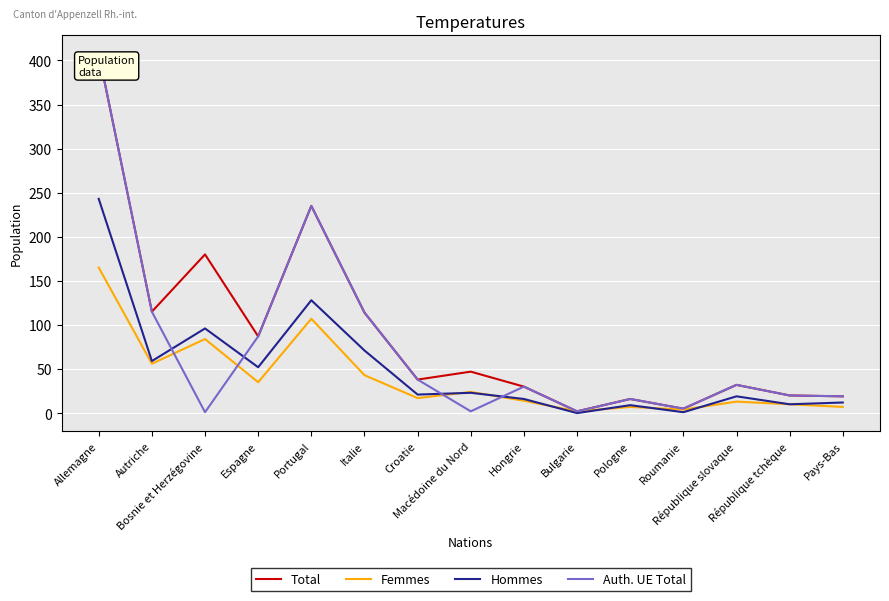

What is the minimum value for Femmes?

2